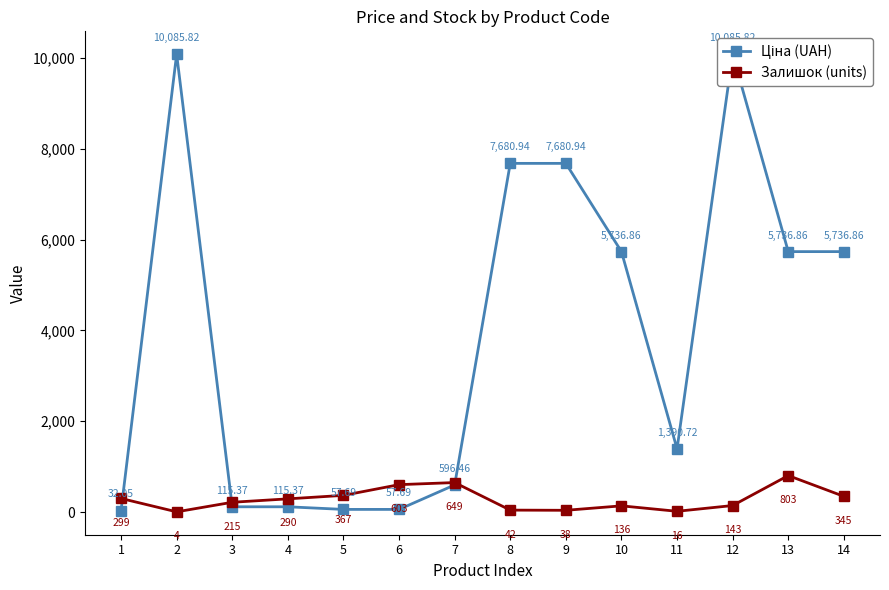

Between 14 and 4, which is larger?

14